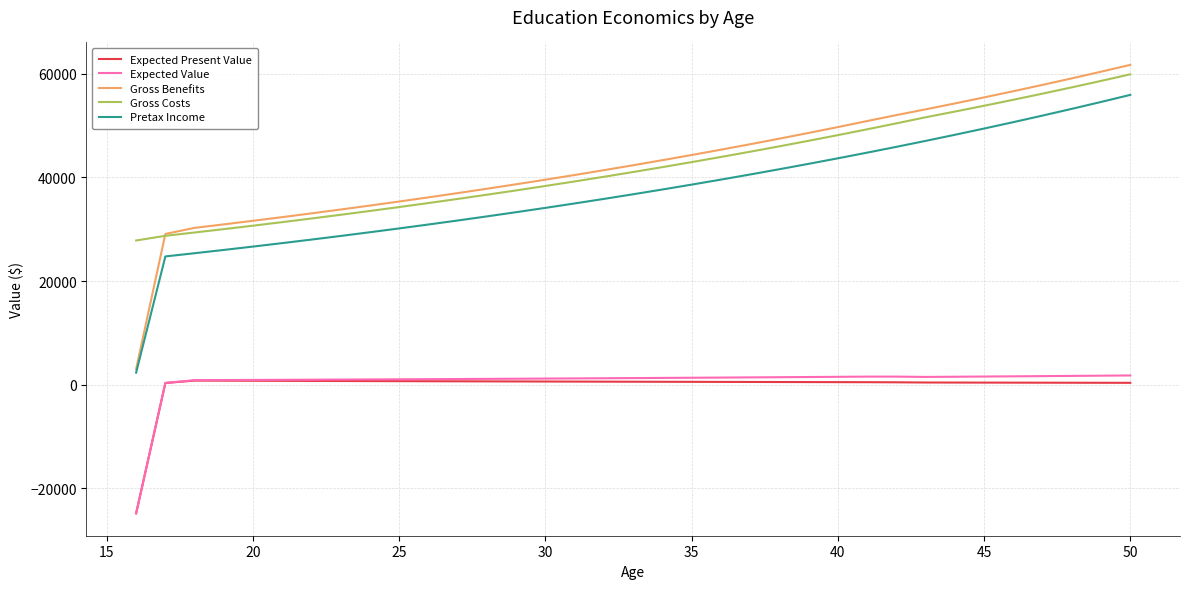

True or false: Expected Present Value and Pretax Income cross at least once.

False